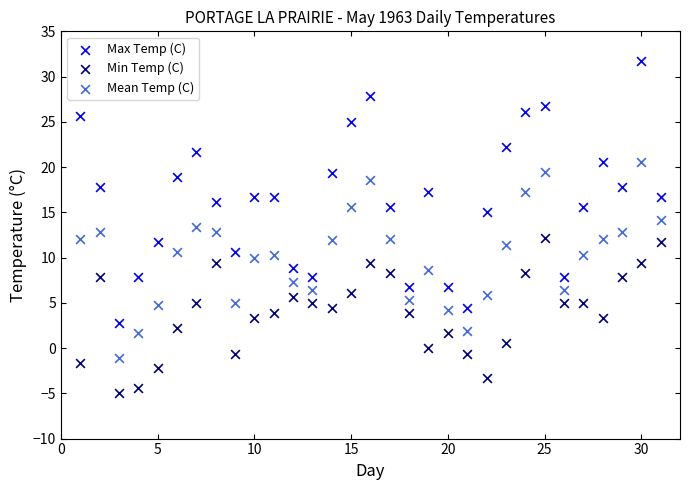

Across all data points, what is the range of Y values (max minus min)?

36.7